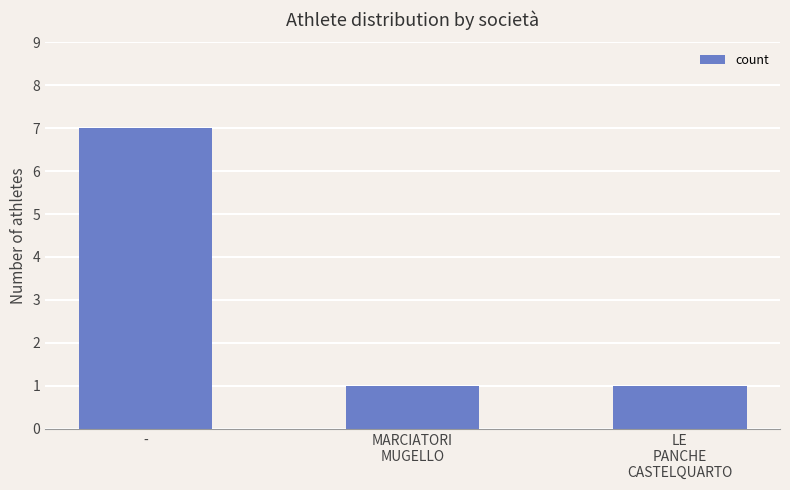

How many distinct data groups are displayed?

1